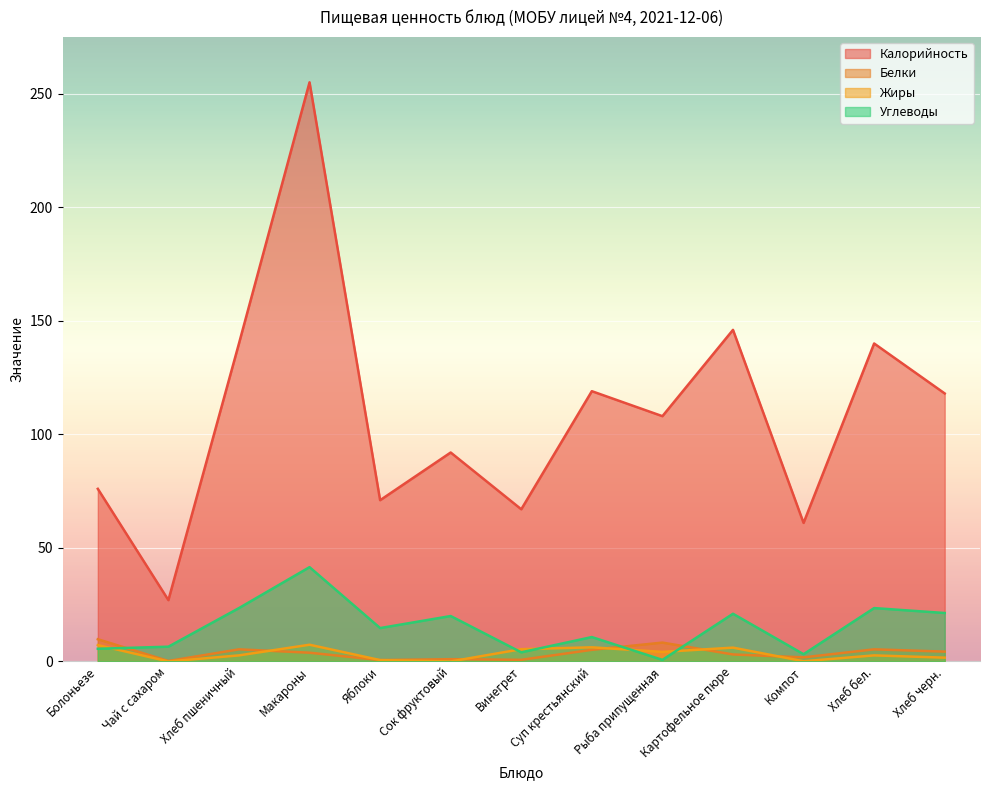

What is the value of the Углеводы point at the 1st from the left?

5.6